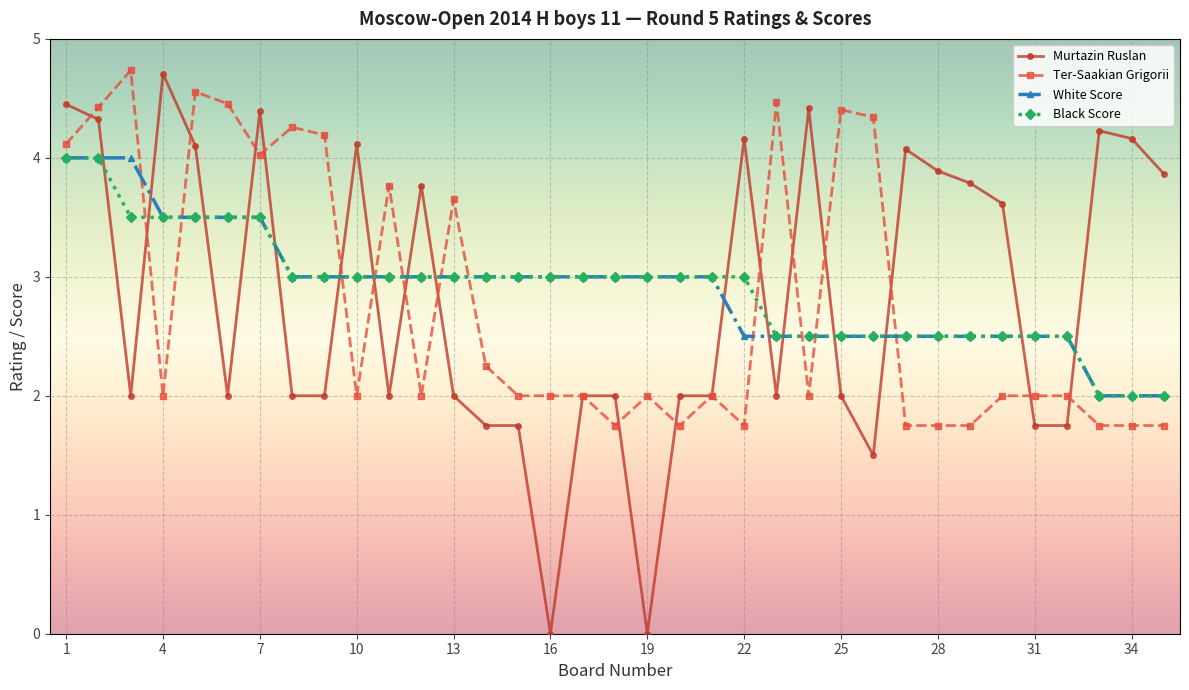

Which series has the largest range (max minus min)?

Murtazin Ruslan